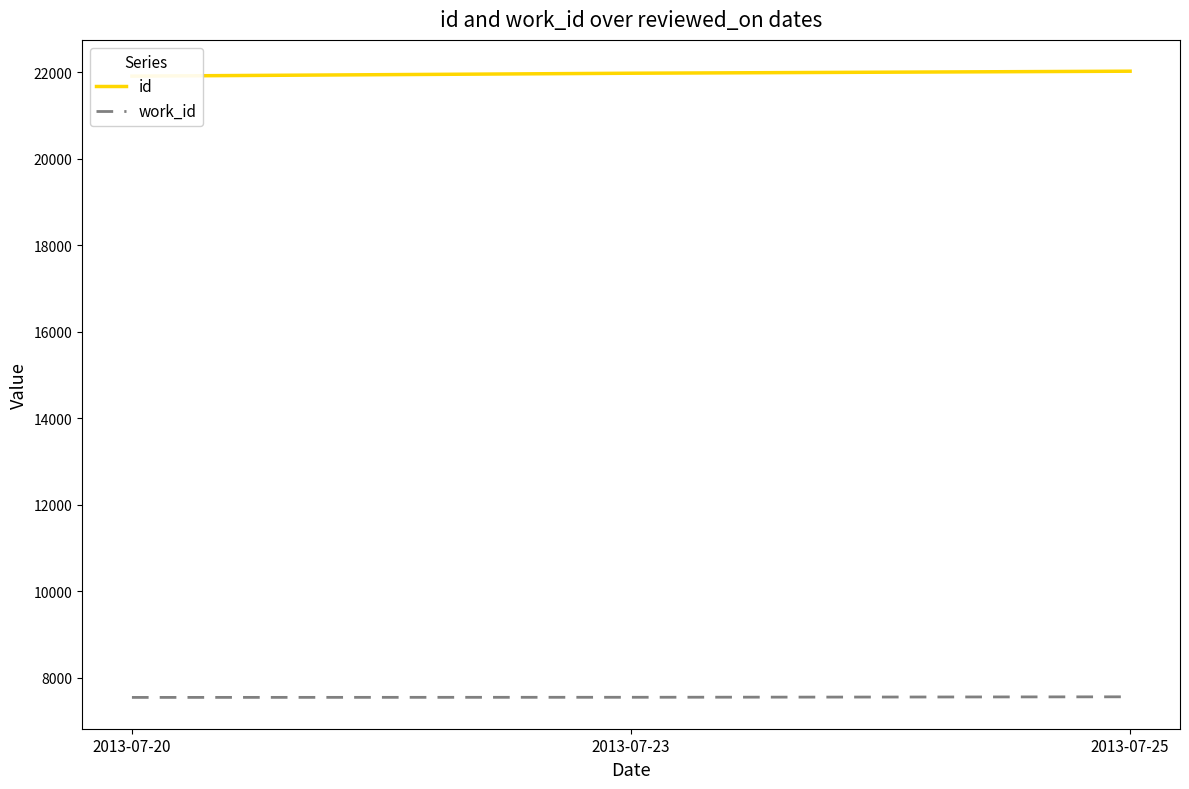

What is the minimum value shown in the chart?

7551